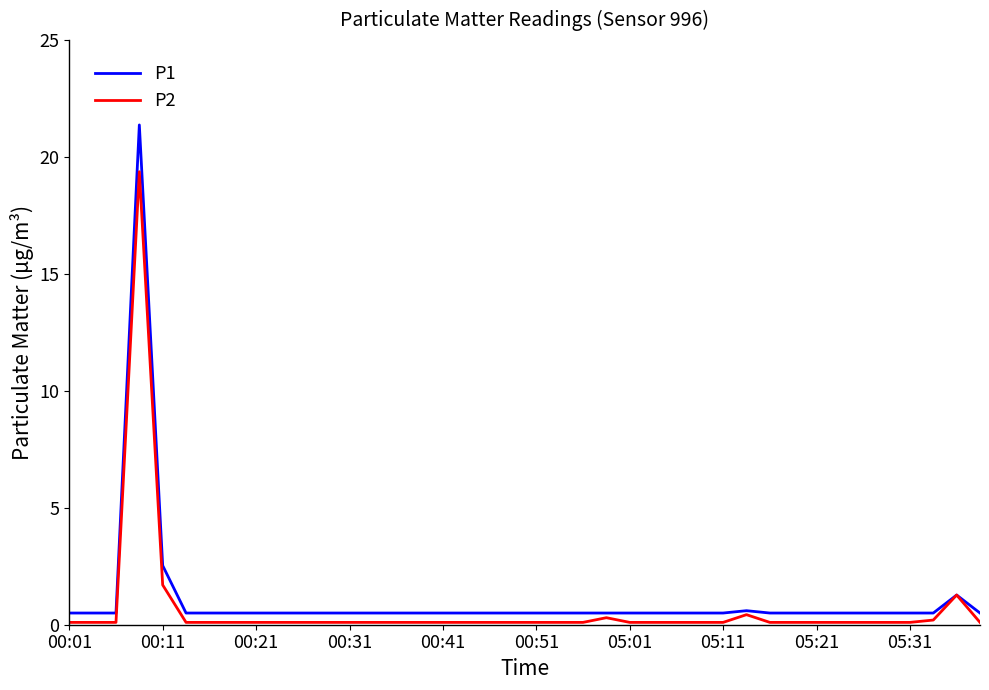

Is this an area chart (filled region under the line)?

No